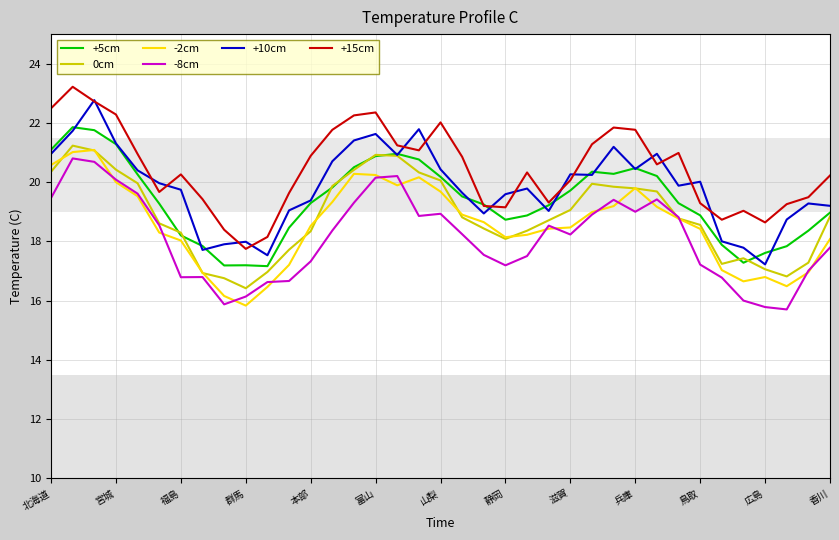

Count the number of data series in this chart.

6